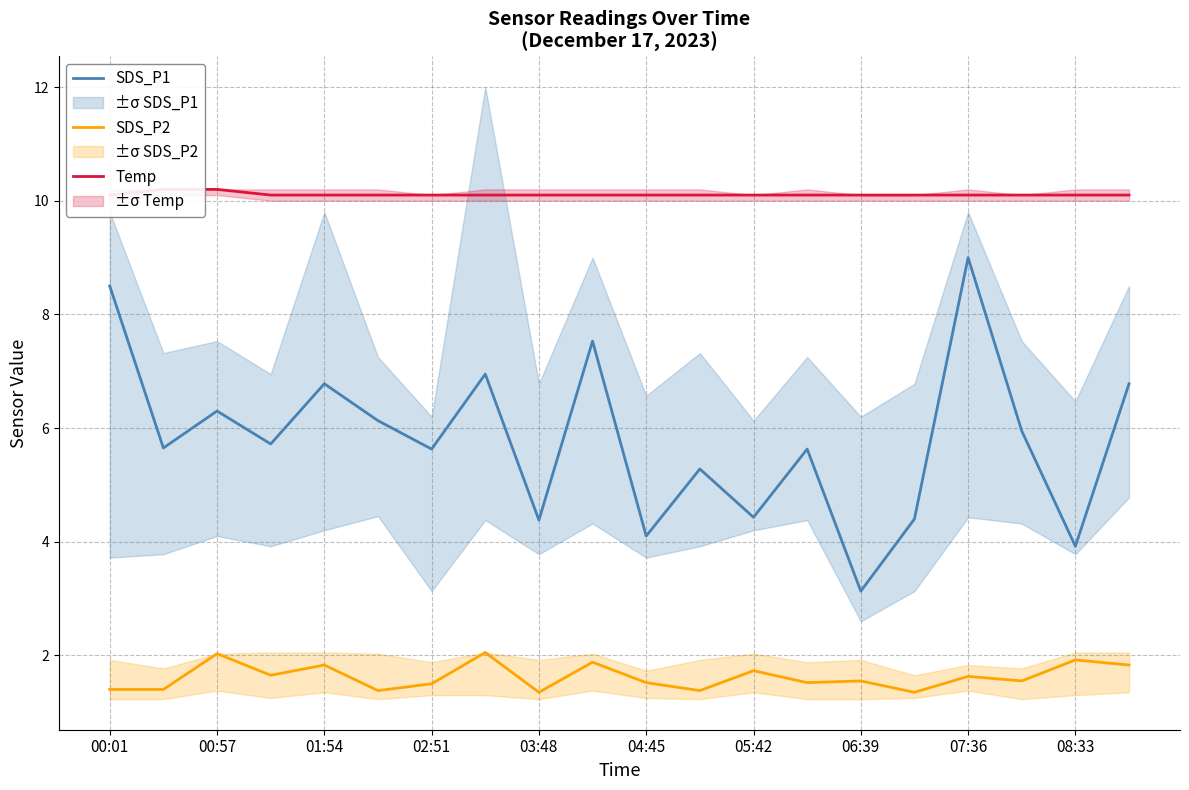

The SDS_P1 series shows 5.6 at 02:51. True or false?

True